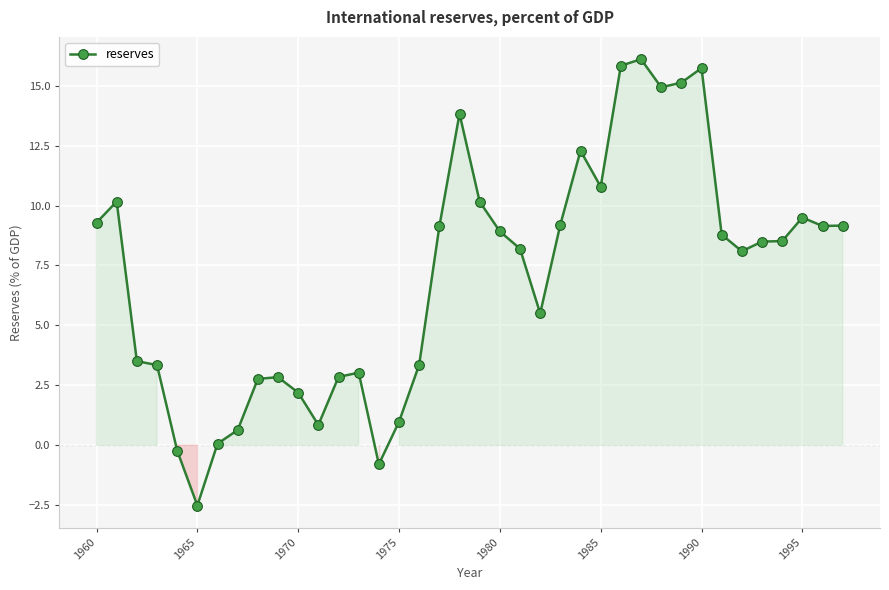

What is the value of the 10th point from the left?

2.8